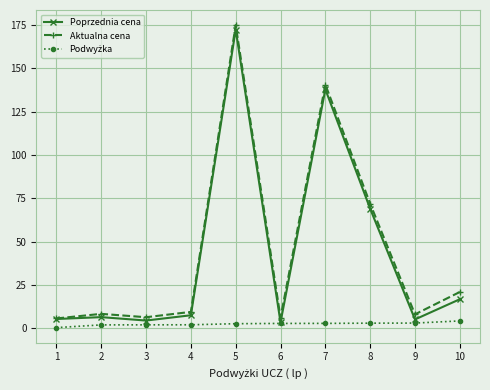

Which series has the largest total across all categories?

Aktualna cena